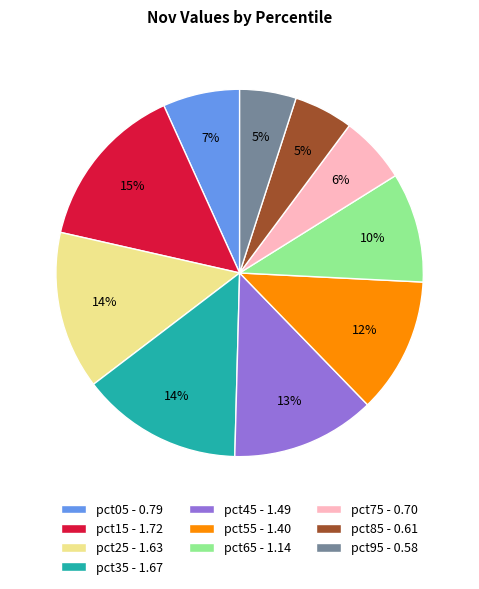

Is the sum of pct45 - 1.49 and pct25 - 1.63 greater than half?

No